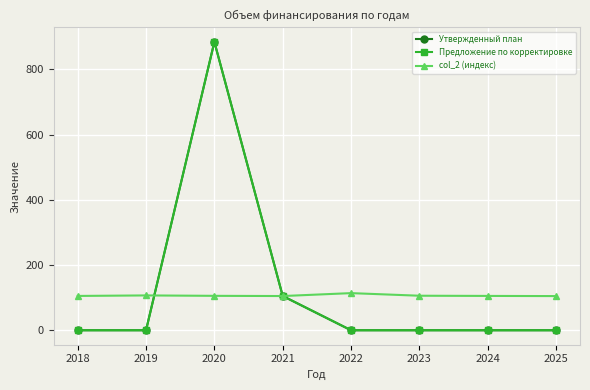

What is the greatest value displayed?

884.3